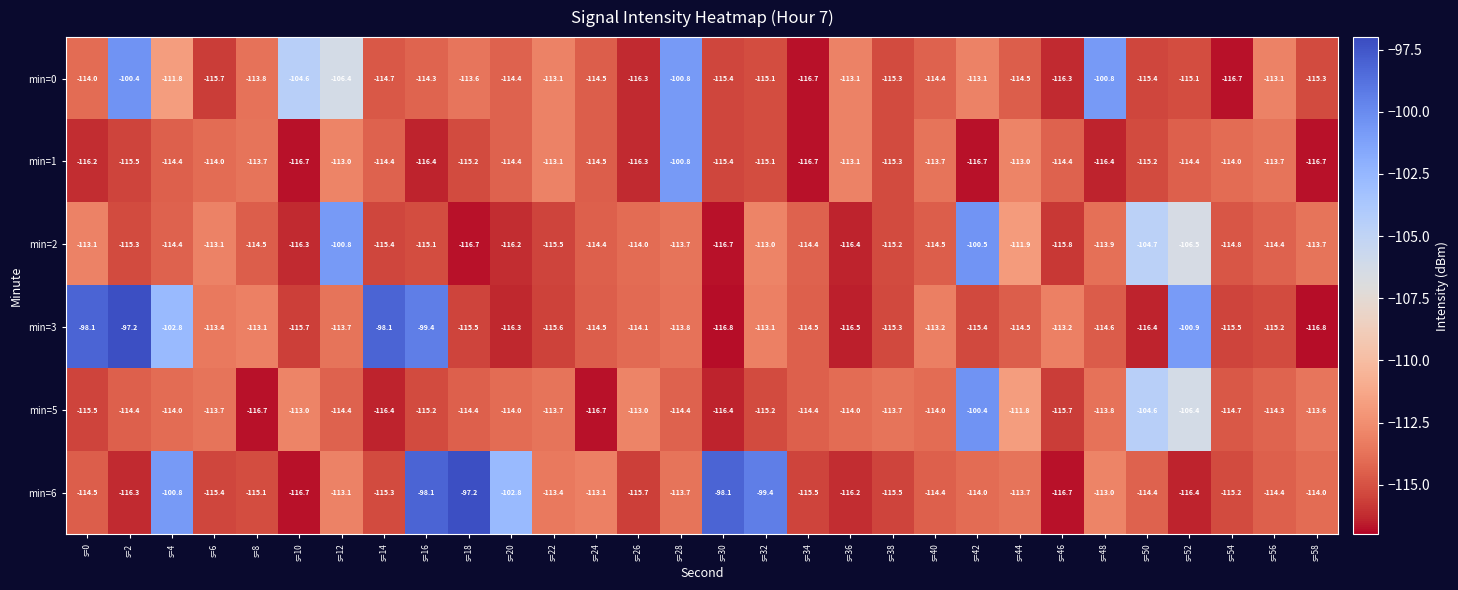

How many series are shown in this chart?

6